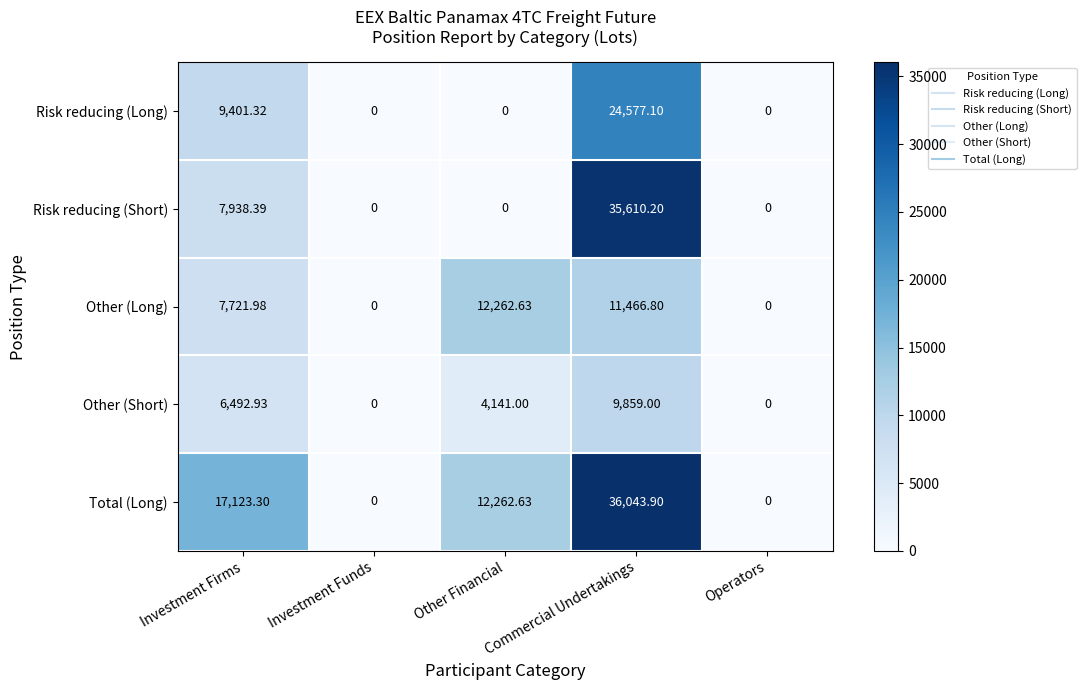

List the series in order of their peak value, highest first.

Total (Long), Risk reducing (Short), Risk reducing (Long), Other (Long), Other (Short)